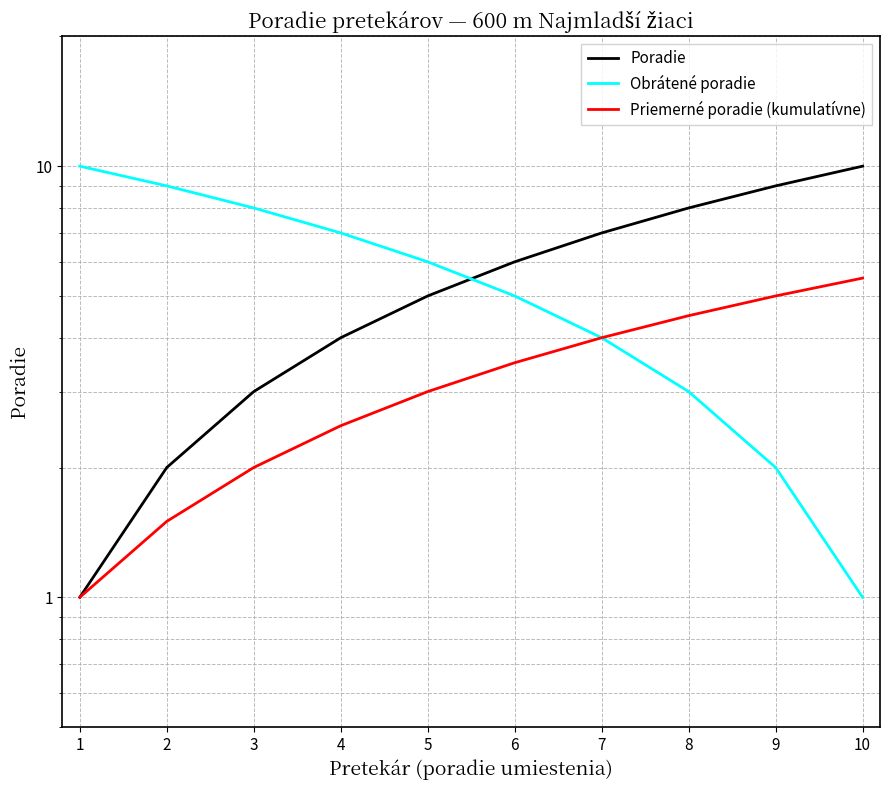

Count the number of data series in this chart.

3